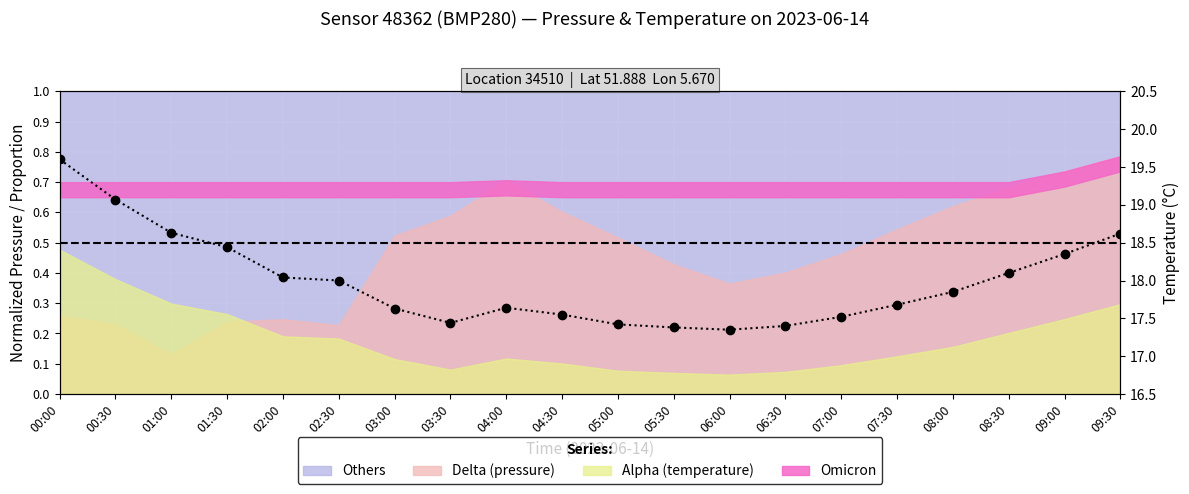

List the labels in order of value, largest first.

00:00, 00:30, 01:00, 09:30, 01:30, 09:00, 08:30, 02:00, 02:30, 08:00, 07:30, 04:00, 03:00, 04:30, 07:00, 03:30, 05:00, 06:30, 05:30, 06:00